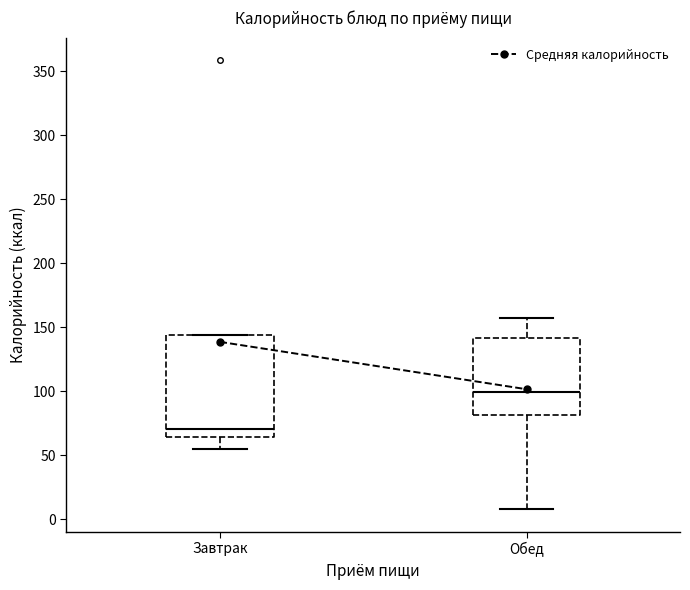

Comparing the boxes themselves (not the whiskers), which one is the tallest?

Завтрак